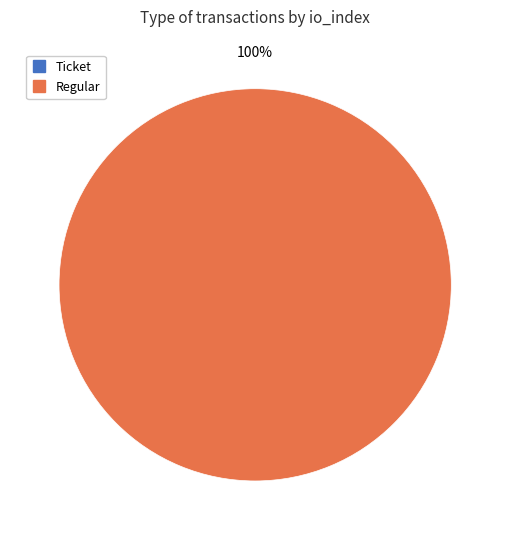

What is the total percentage of Ticket (io_index=0) and Regular (io_index=37)?

100.0%